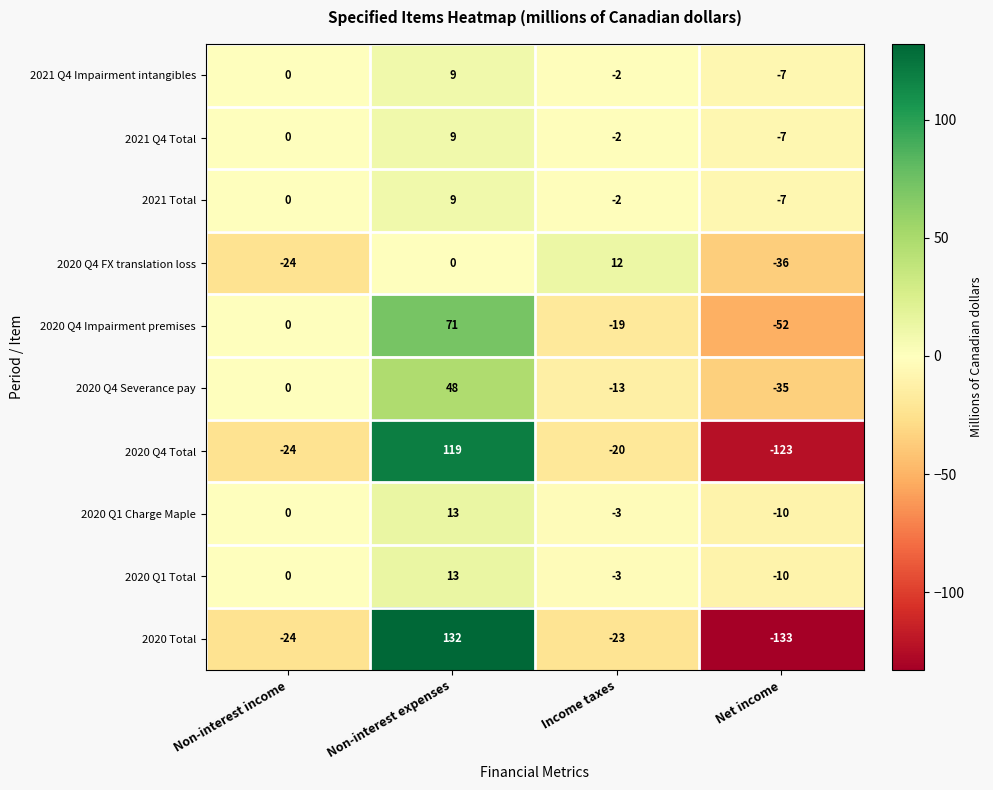

List the labels in order of 2021 Q4 Impairment intangibles value, smallest first.

Net income, Income taxes, Non-interest income, Non-interest expenses